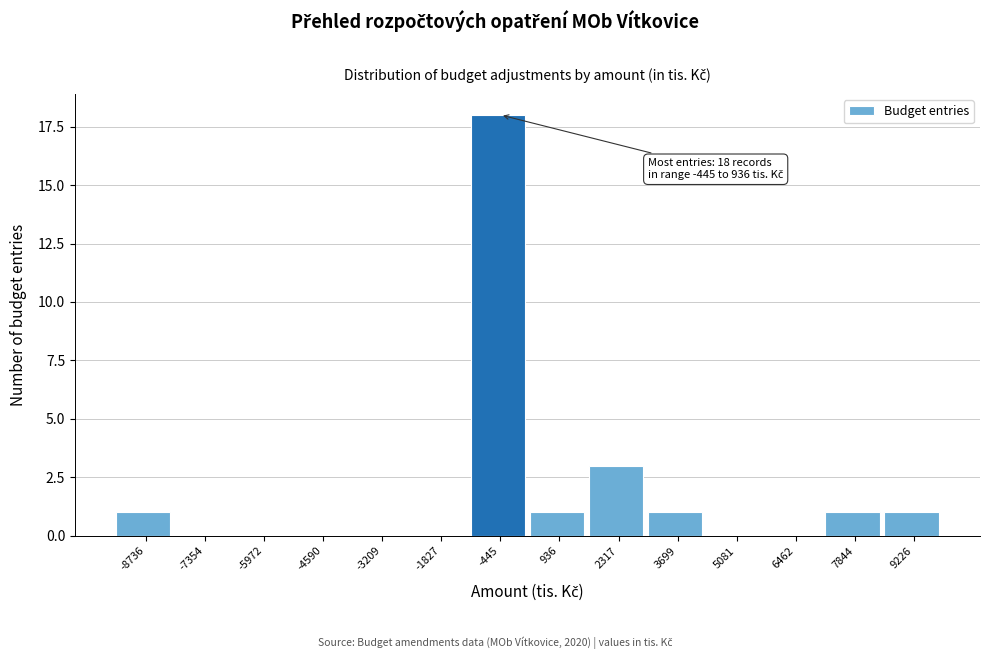

Reading left to right, what are all the values shown in this chart?

-8736=1	-7354=0	-5972=0	-4590=0	-3209=0	-1827=0	-445=18	936=1	2317=3	3699=1	5081=0	6462=0	7844=1	9226=1